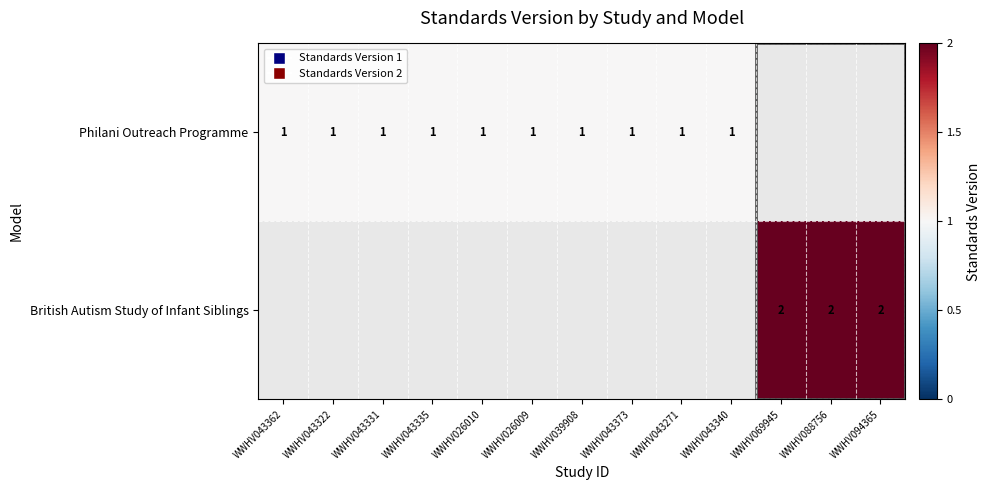

At which category is the sum across all series the highest?

WWHV069945